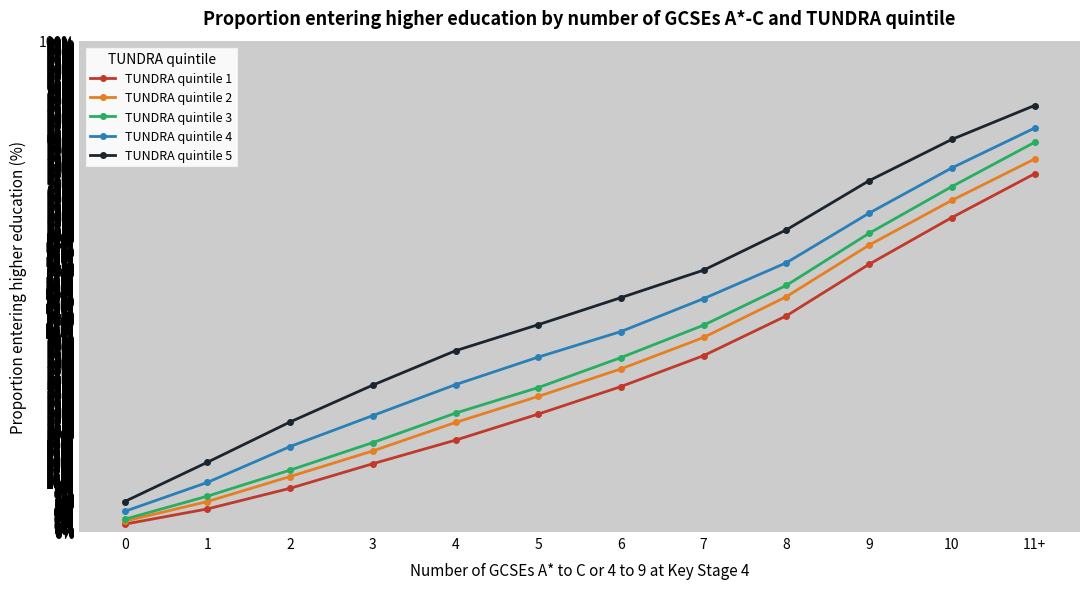

What is the average value of the TUNDRA quintile 2 series?

34.1